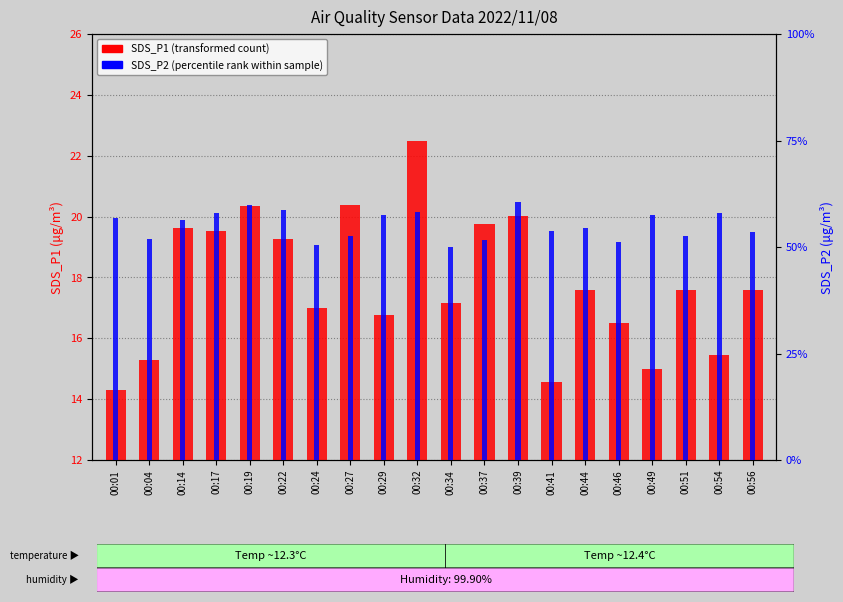

How many data points does each series have?

20